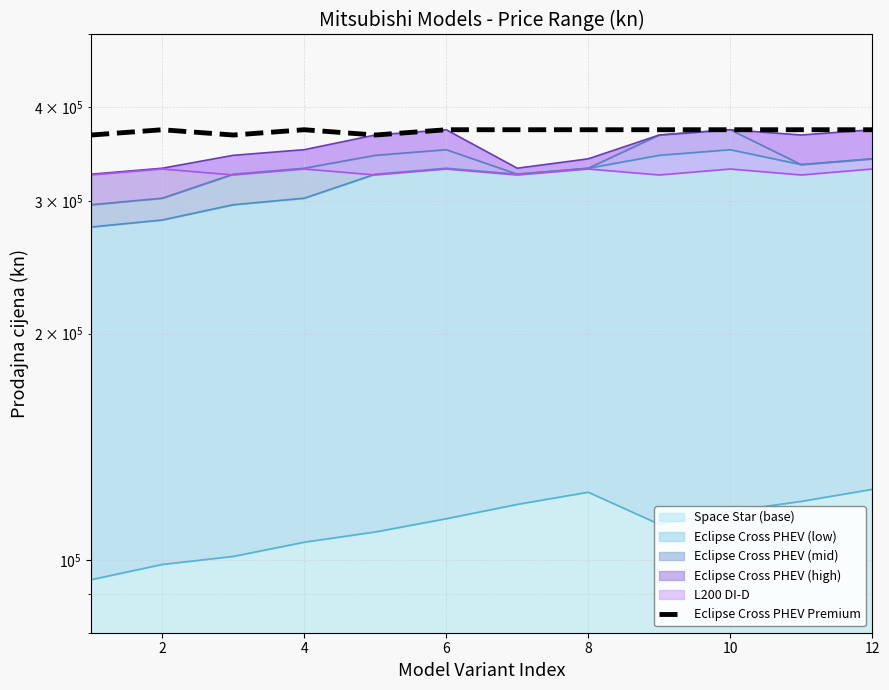

How many points are higher than both their immediate neighbors (excluding endpoints)?

2